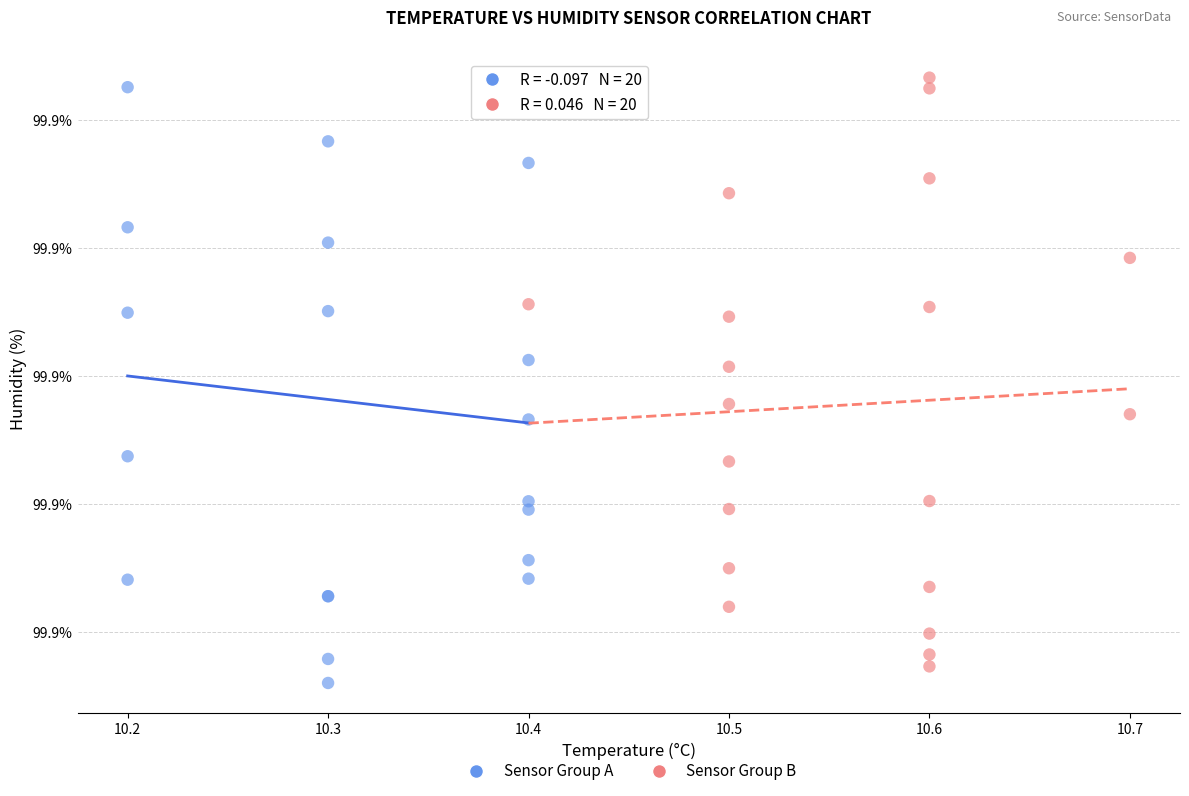

Which series has the largest Y range (max minus min)?

Sensor Group A